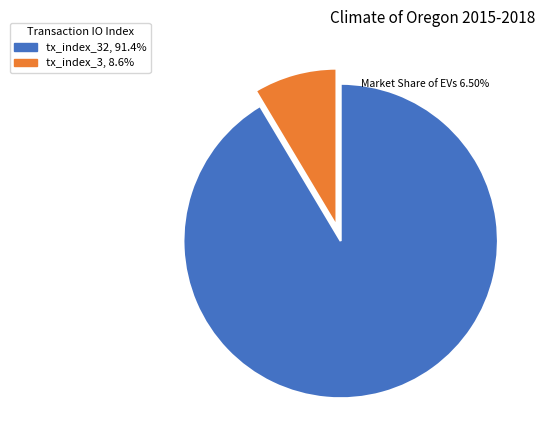

Is there any slice that represents more than half of the pie?

Yes